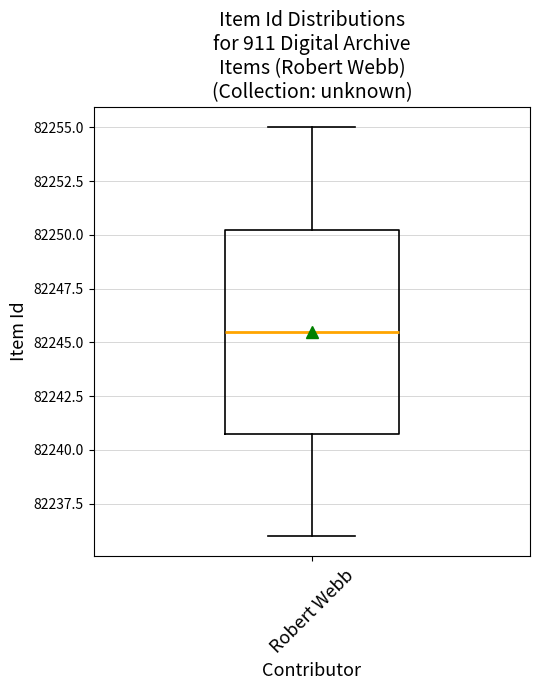

Where does the upper whisker of the box for Robert Webb end on the y-axis? The values are not printed on the chart, so give them approximately, as read against the axis.

82255.0